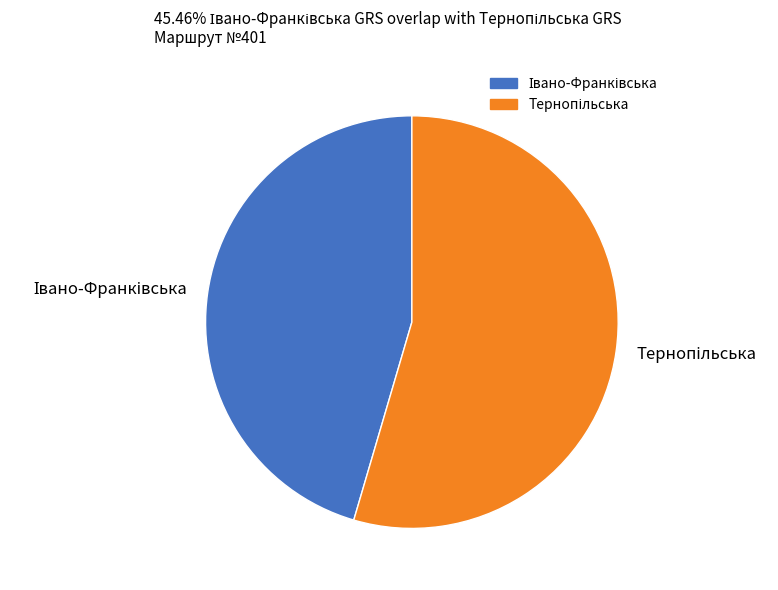

Does any single category account for the majority?

Yes